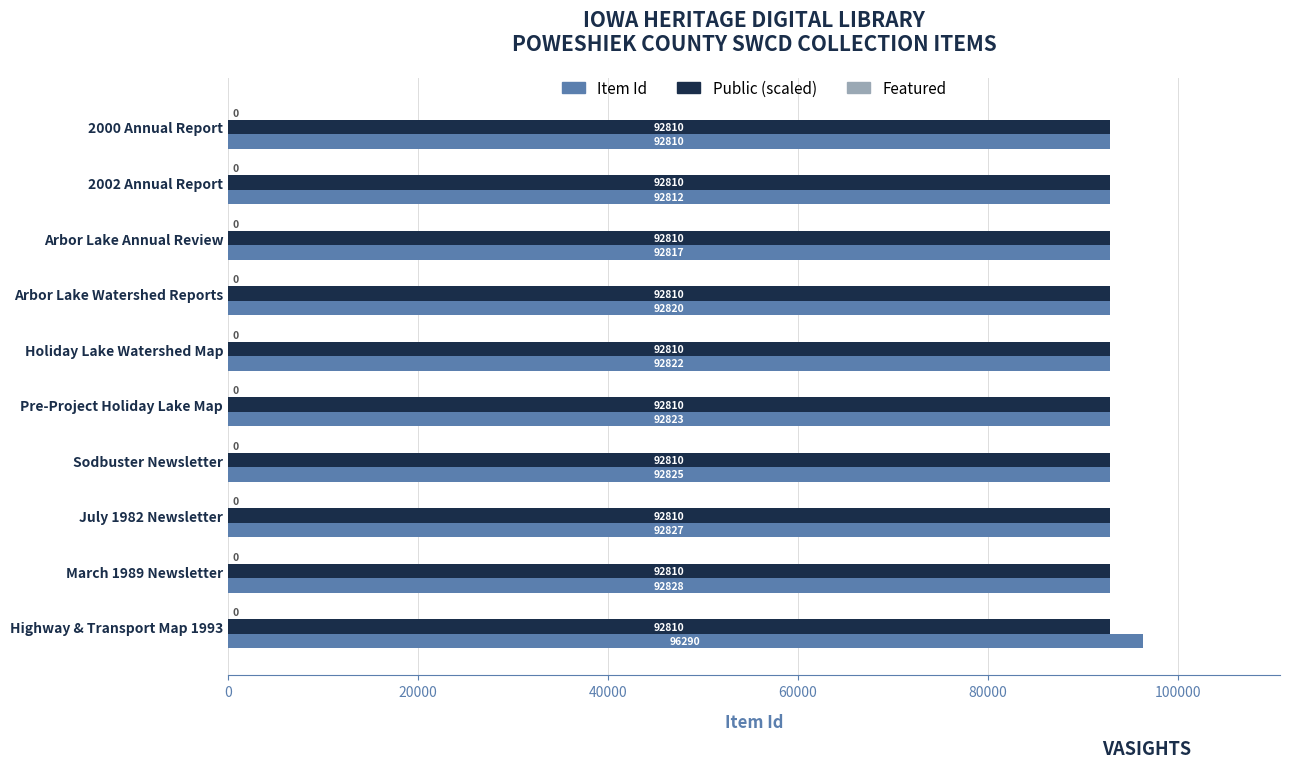

Which series has the largest total across all categories?

Item Id